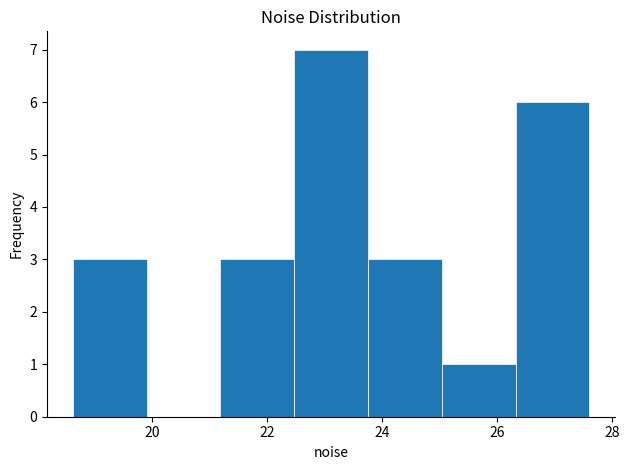

Reading left to right, transcribe this chart: for each bar, give the range it covers on the x-axis and its height. Neither the bar edges nor the heights are printed on the chart, so give them approximately, as read against the axes.

18.6 to 20.0: 3
20.0 to 21.2: 0
21.2 to 22.4: 3
22.4 to 23.8: 7
23.8 to 25.0: 3
25.0 to 26.4: 1
26.4 to 27.6: 6